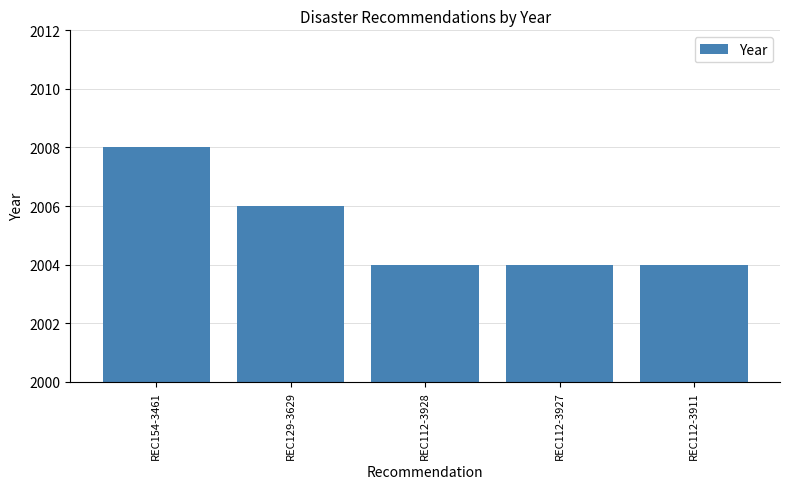

Which has a higher value, REC112-3927 or REC154-3461?

REC154-3461